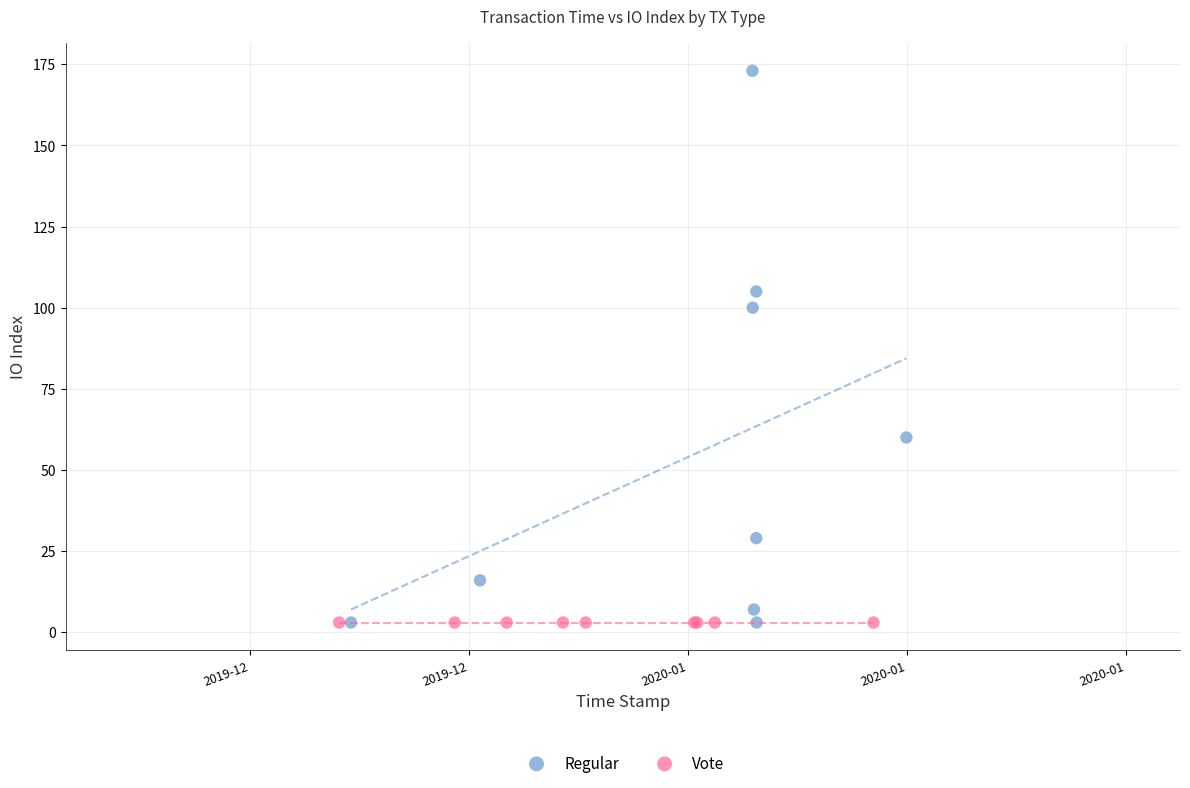

Which series reaches the maximum Y coordinate?

Regular